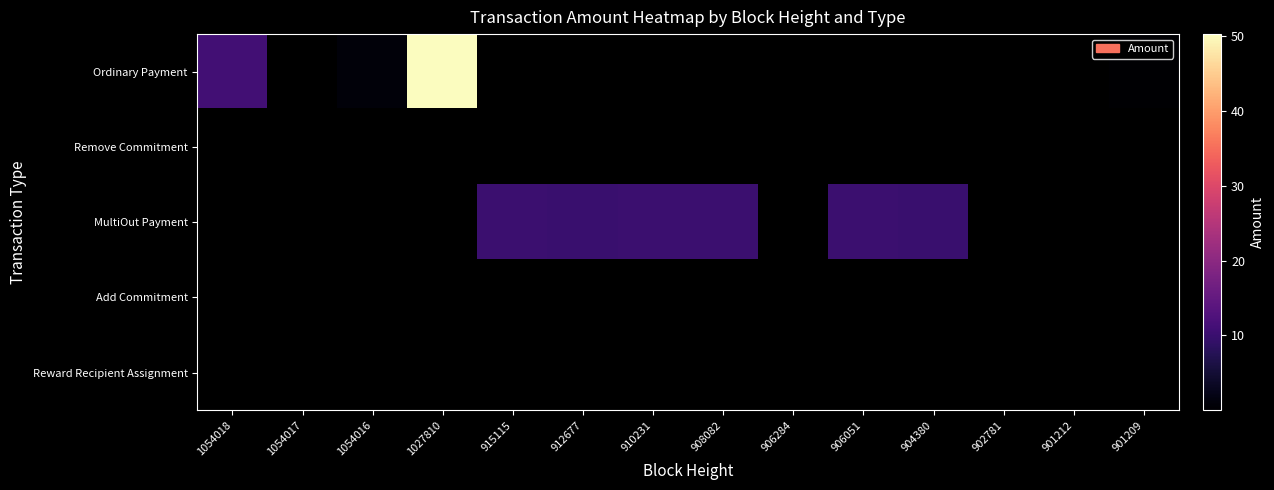

Which label corresponds to the largest value in the chart?

1027810